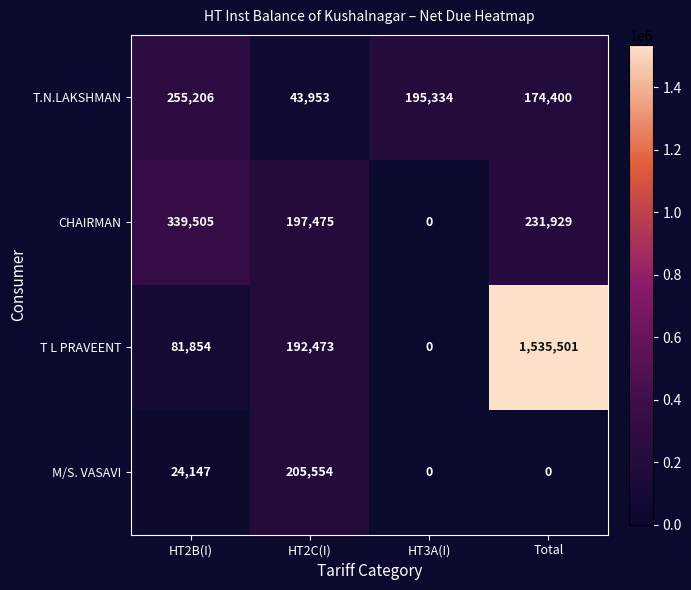

Which series has the largest total across all categories?

T L PRAVEENT